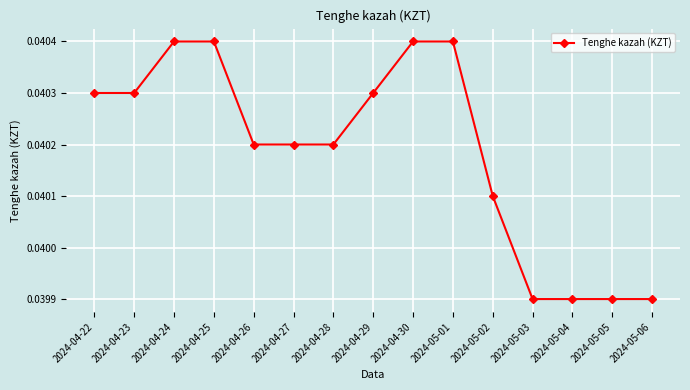

True or false: the data shows 0.1 at 2024-05-01.

False